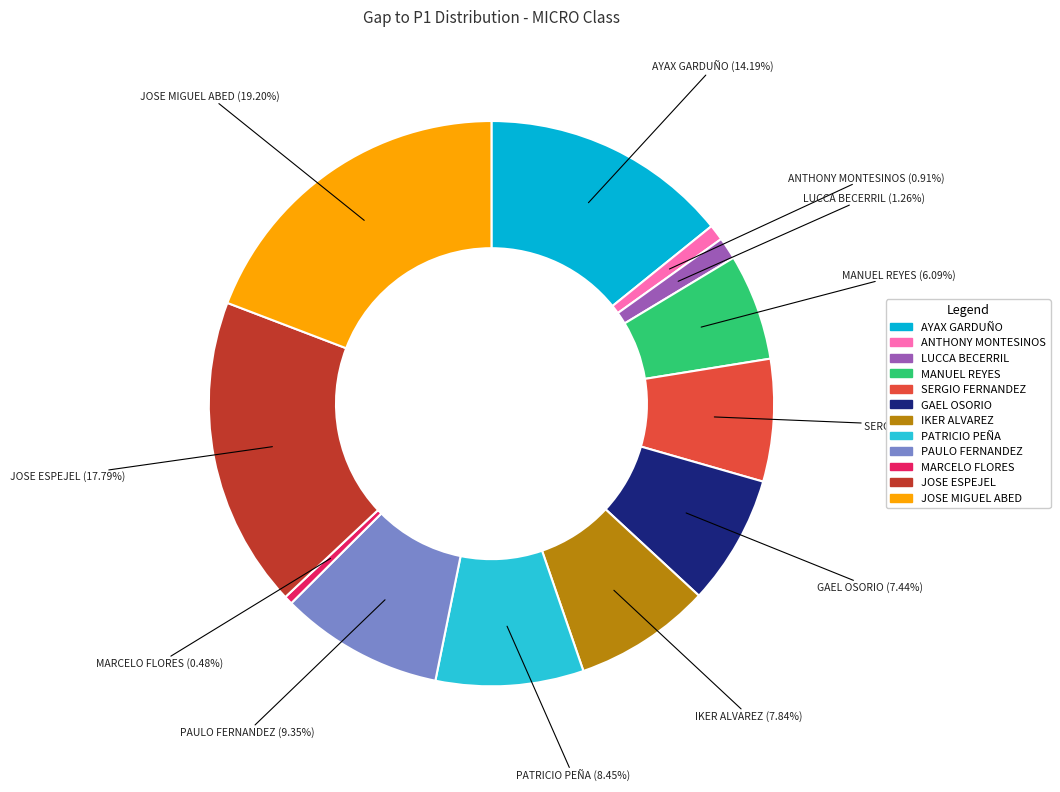

Count the number of slices in the pie.

12